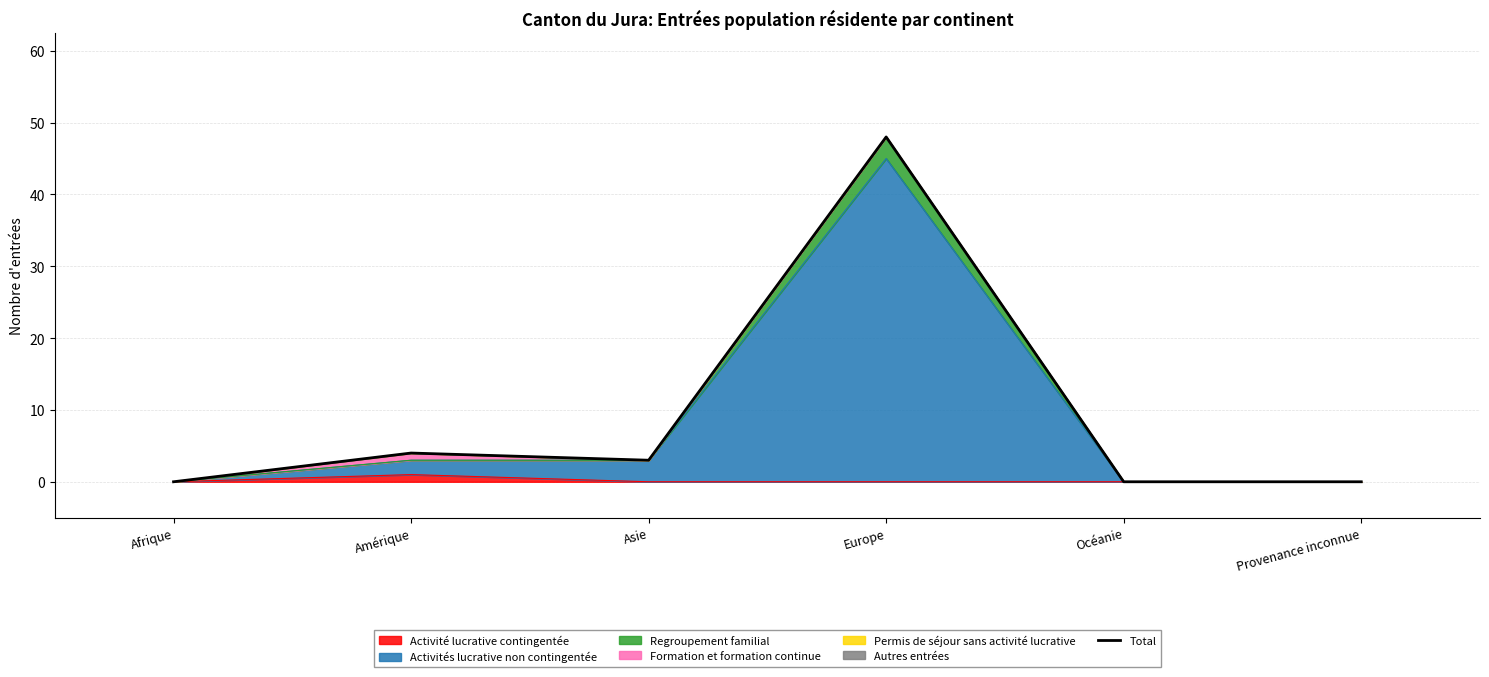

Is it true that the value at Europe is 48?

True